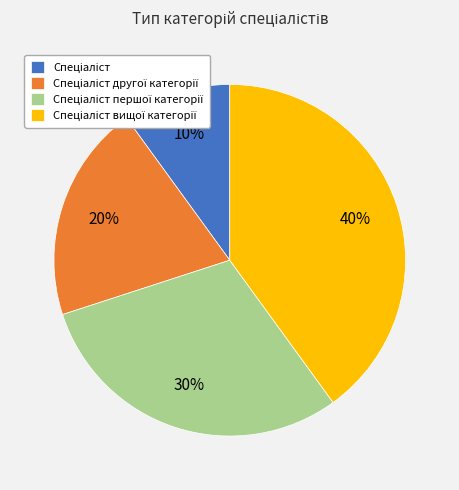

Is there a majority slice in this chart?

No